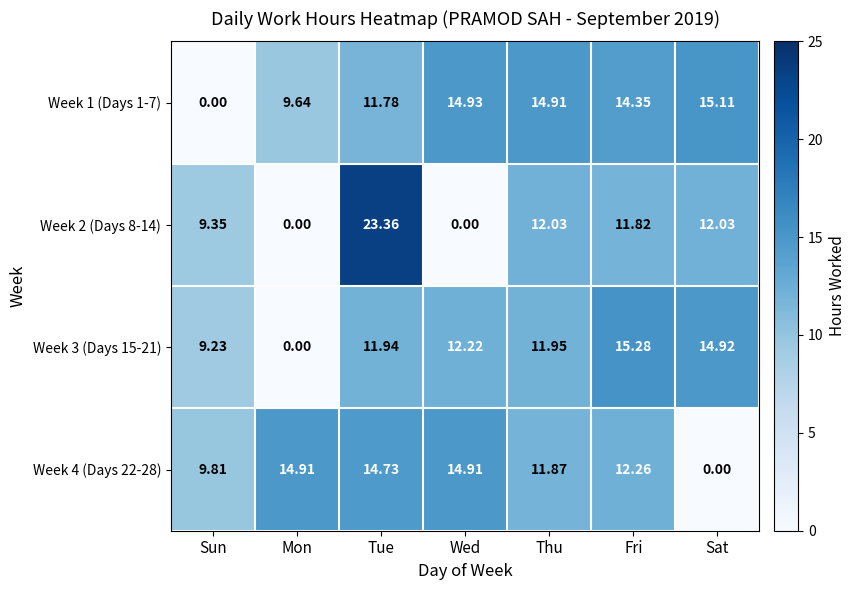

At Fri, list the series in order from smallest to largest.

Week 2 (Days 8-14), Week 4 (Days 22-28), Week 1 (Days 1-7), Week 3 (Days 15-21)